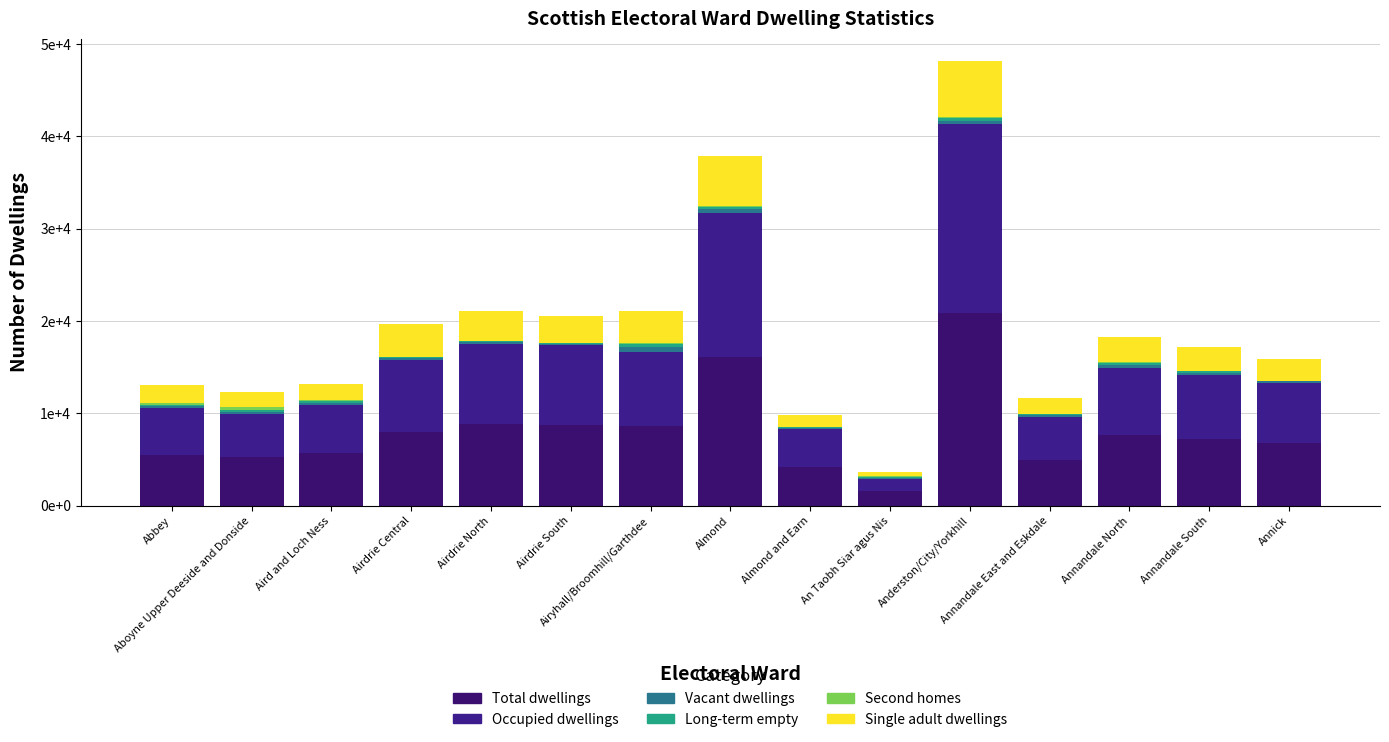

What is the difference between the second highest and minimum values in the Long-term empty series?

205